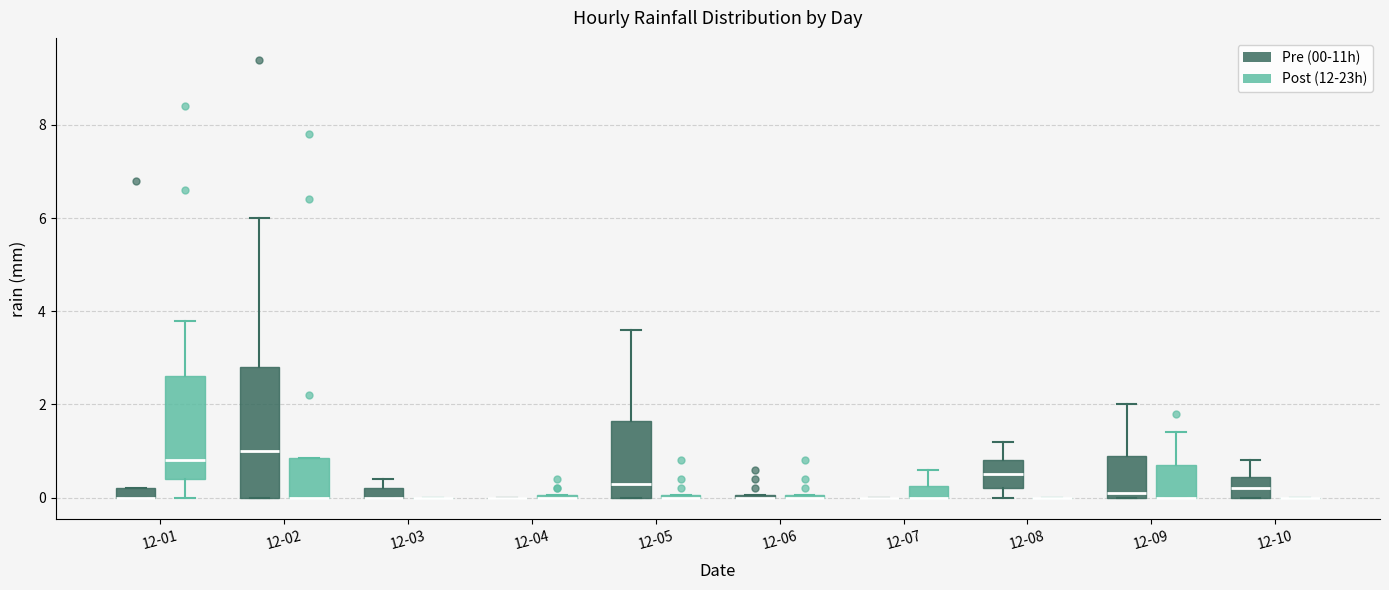

Comparing the boxes themselves (not the whiskers), which one is the tallest?

12-02 (Pre (00-11h))